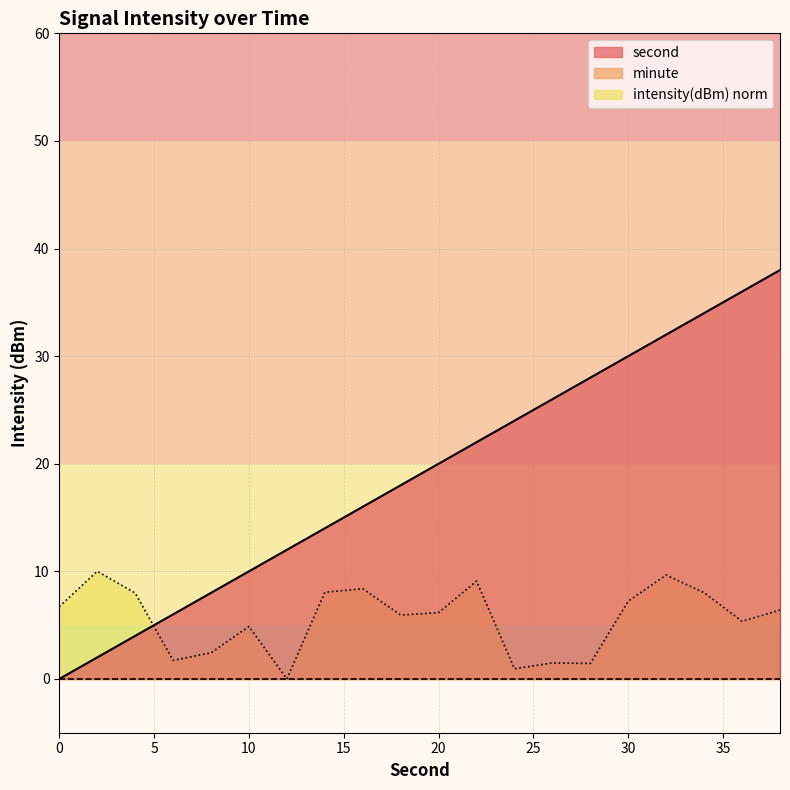

The value of second at 6 is 8.7. True or false?

False